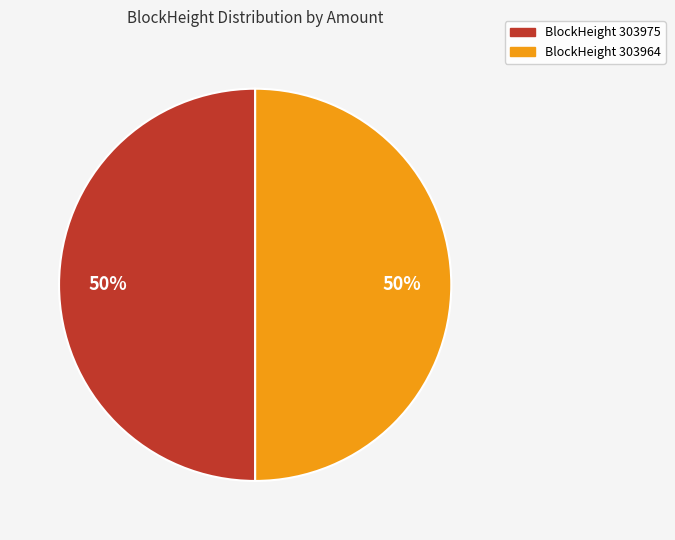

How many slices are in this pie chart?

2